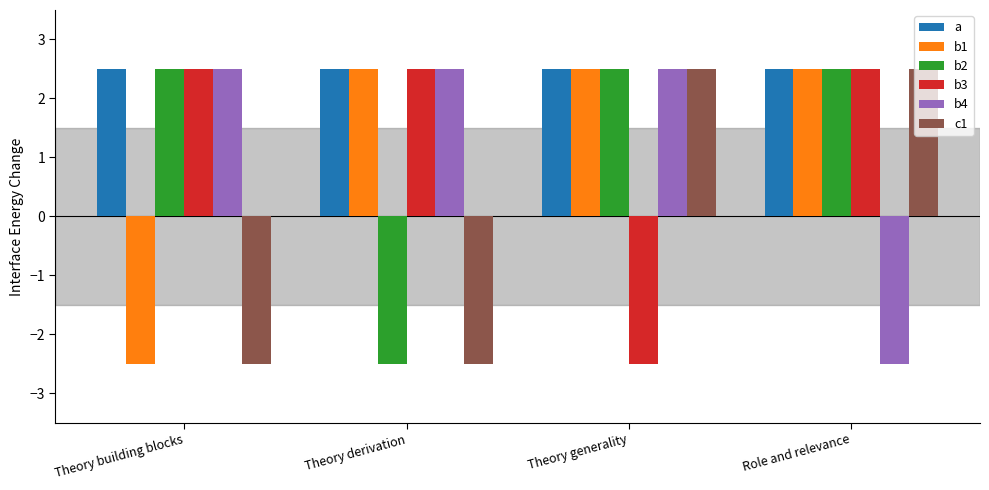

What value does the b1 series have at Theory generality?

2.5